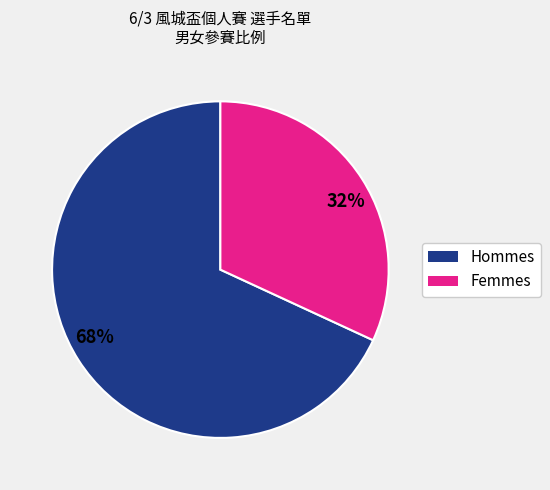

What percentage is the 32% slice, to the nearest percent?

32%